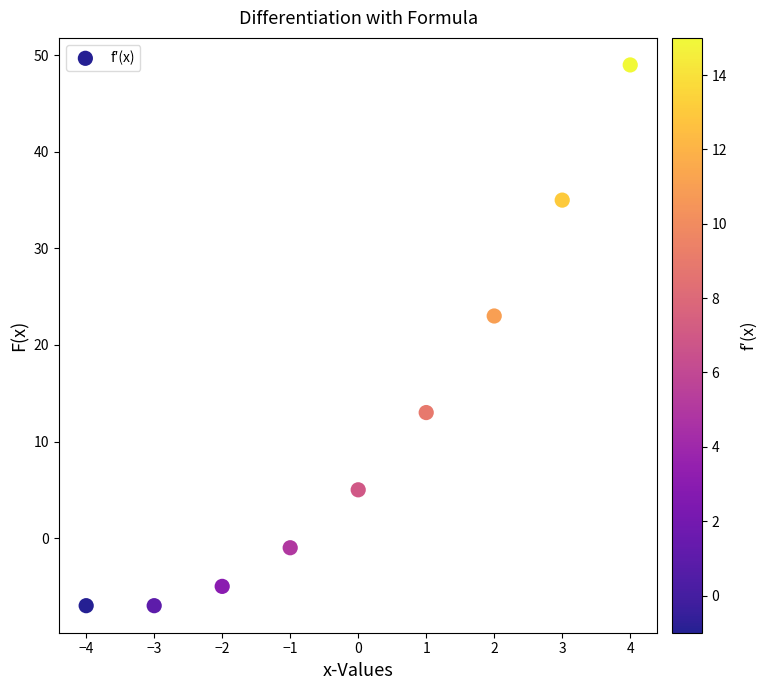

What Y value in the scatter plot is closest to 21?

23